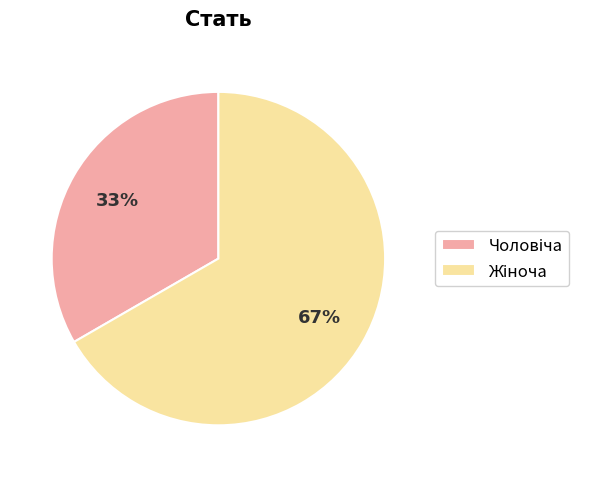

Does any single category account for the majority?

Yes